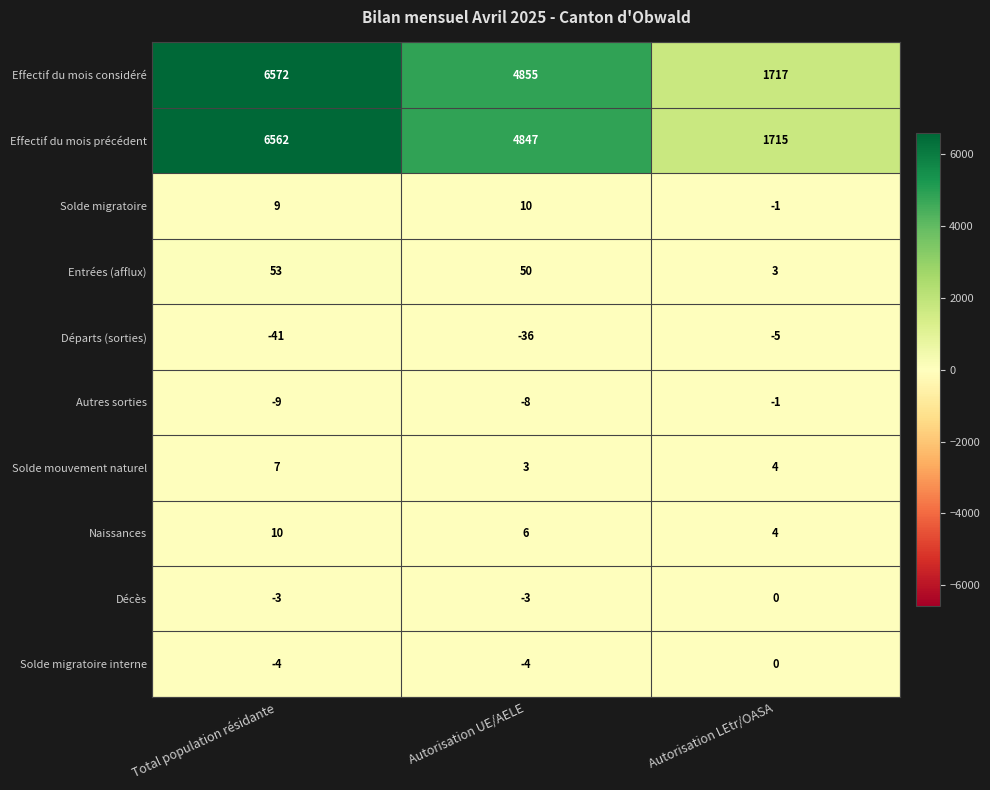

What is the total value across all series at Total population résidante?

13156